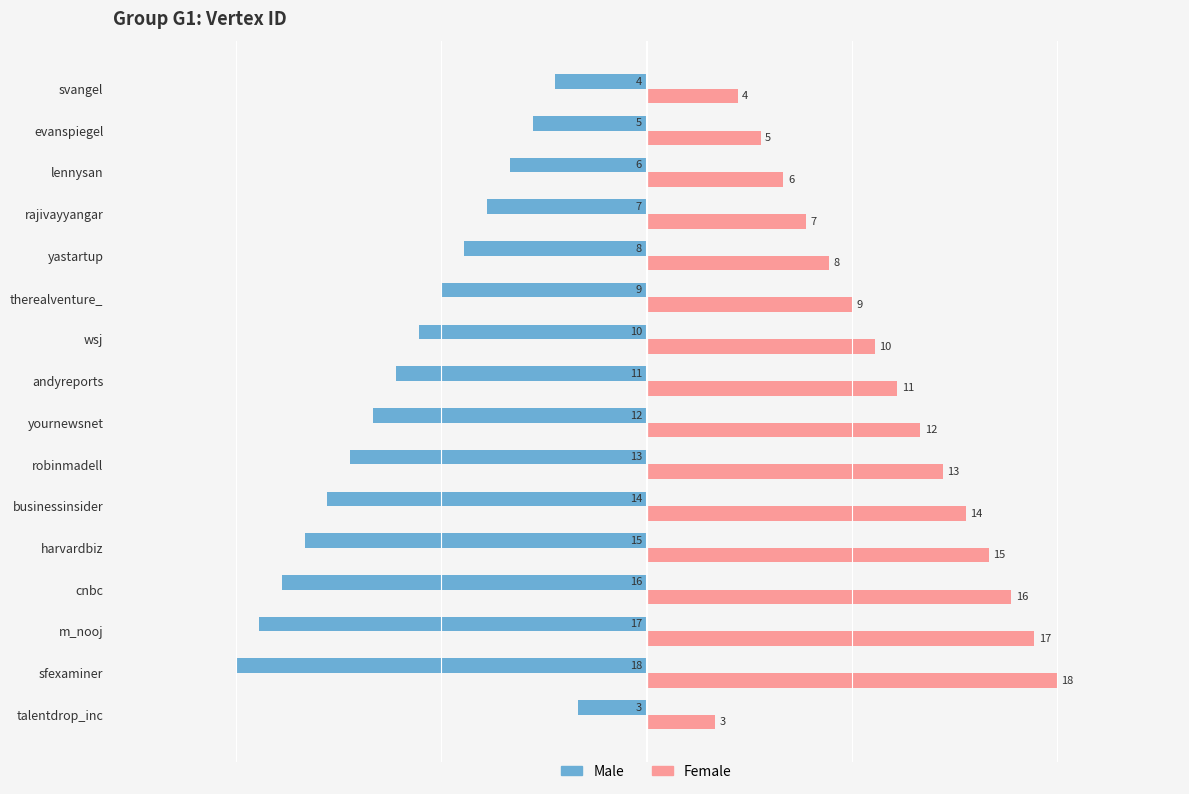

Where is Male nearest to the value -10?

wsj